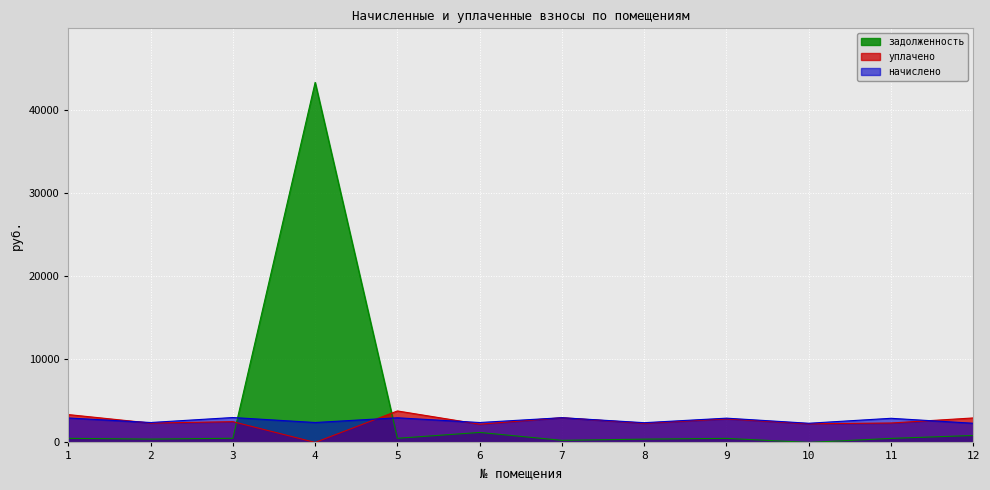

Reading left to right, what are all the values shown in this chart?

начислено: 2944.7	2397.9	2998.4	2397.9	2967.1	2397.9	2976.1	2375.5	2922.2	2308.3	2904.4	2308.3
уплачено: 3352.4	2330.5	2498.7	0.0	3789.3	2195.7	2976.1	2308.7	2840.1	2243.4	2338.7	2947.9
задолженность: 490.8	399.6	500.2	43362.1	495.6	1203.5	251.0	395.9	487.0	0.0	484.1	836.4